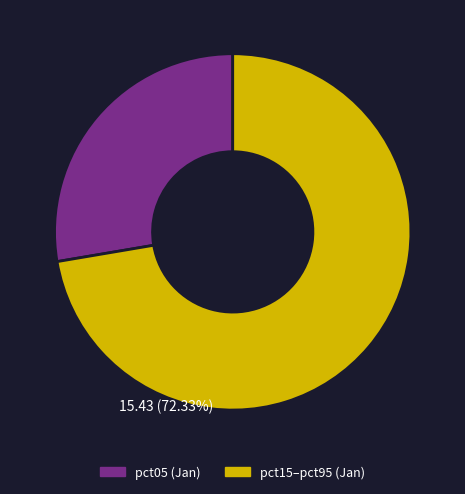

Is there a majority slice in this chart?

Yes